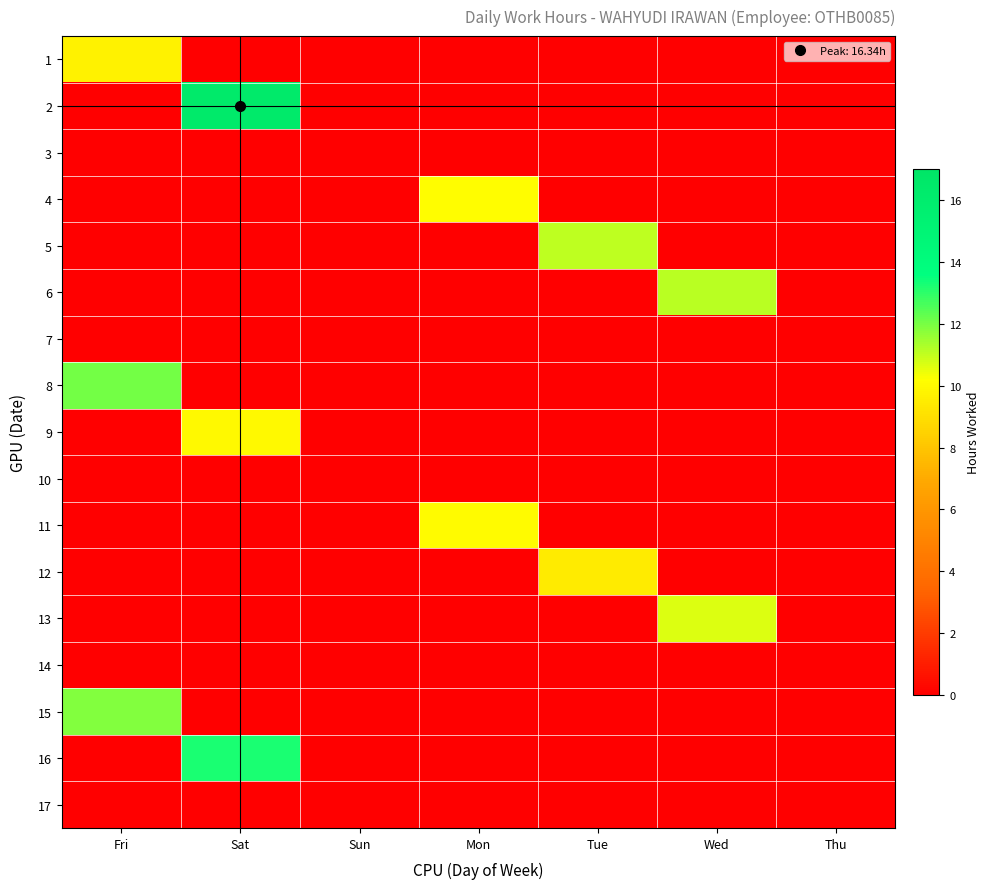

At which category is the sum across all series the highest?

Sat